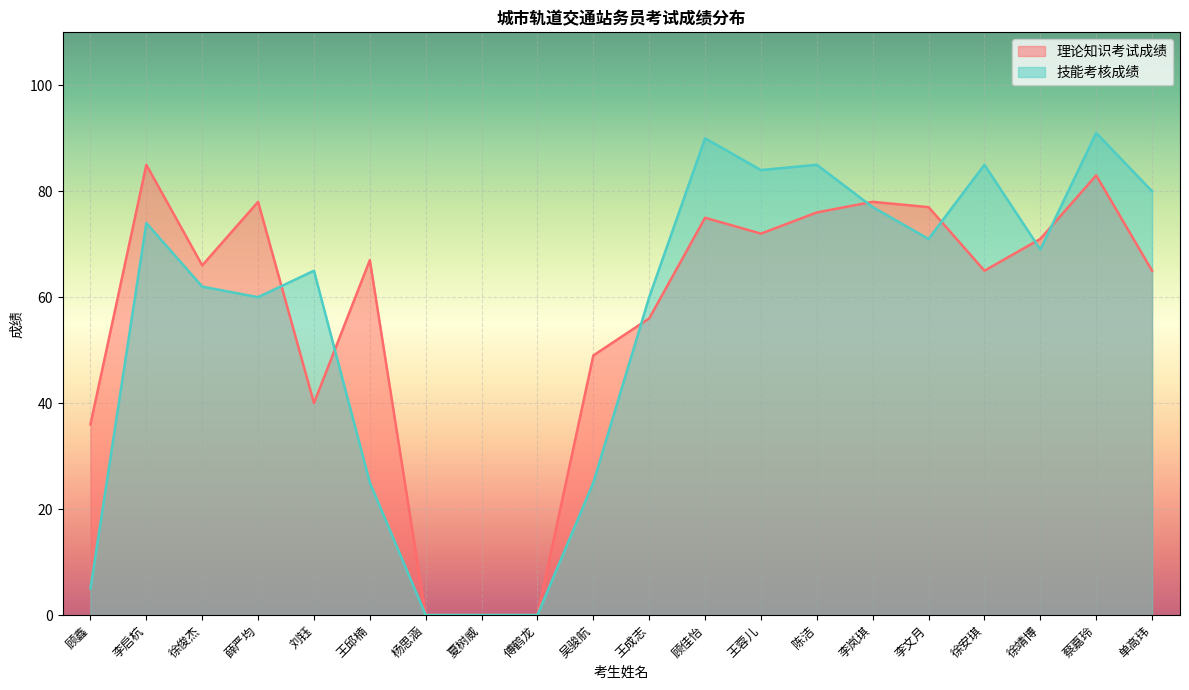

At which label does 理论知识考试成绩 first exceed 67?

李启杭